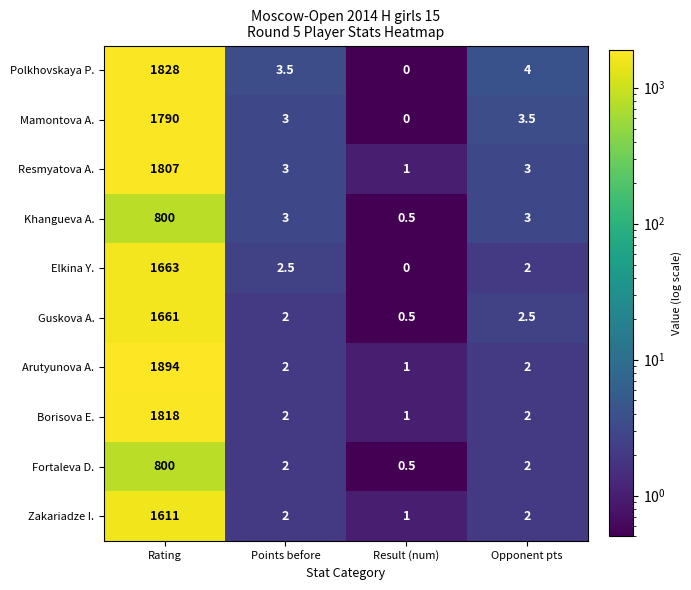

What is the approximate value of Fortaleva D. at Result (num)?

0.5